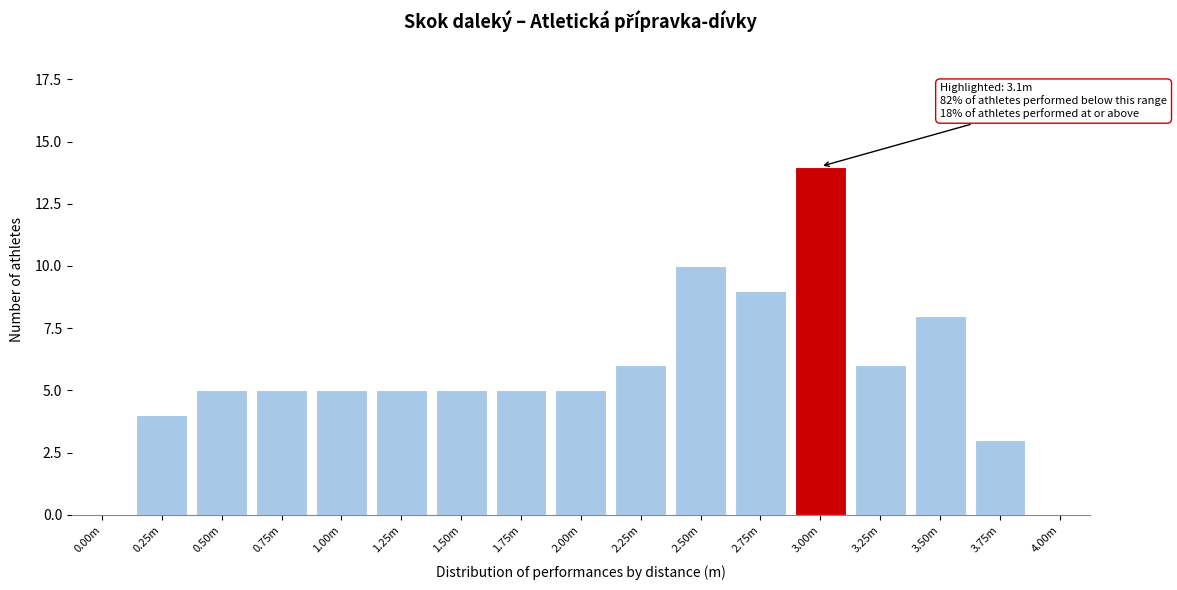

Reading left to right, what are all the values shown in this chart?

0.00m=0	0.25m=4	0.50m=5	0.75m=5	1.00m=5	1.25m=5	1.50m=5	1.75m=5	2.00m=5	2.25m=6	2.50m=10	2.75m=9	3.00m=14	3.25m=6	3.50m=8	3.75m=3	4.00m=0